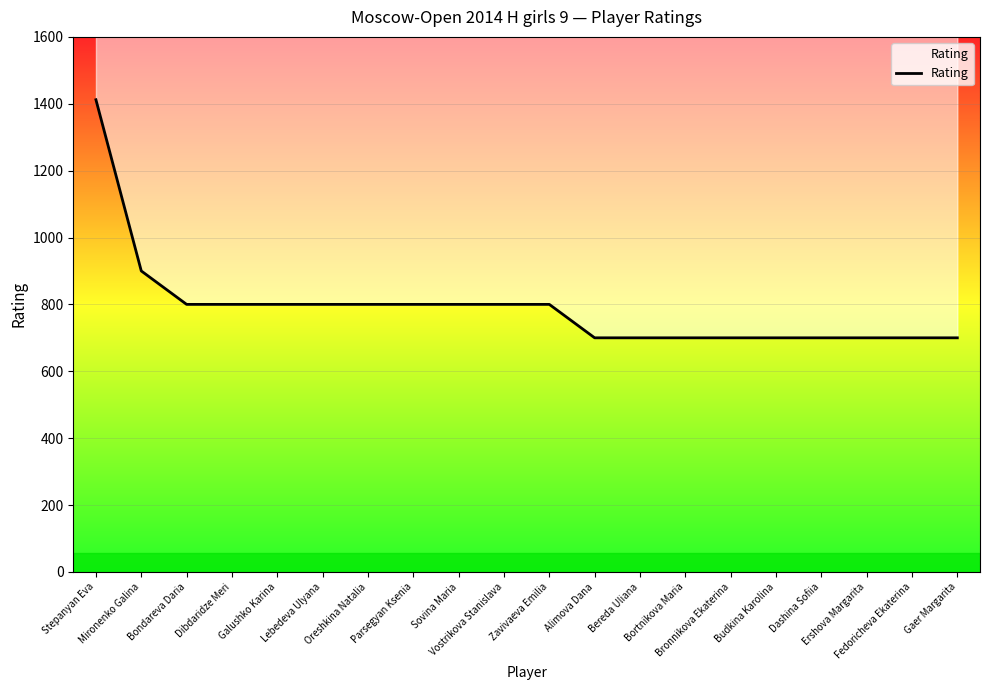

How many values exceed 800?

2